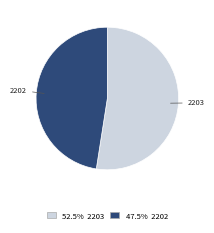

Is there a majority slice in this chart?

Yes